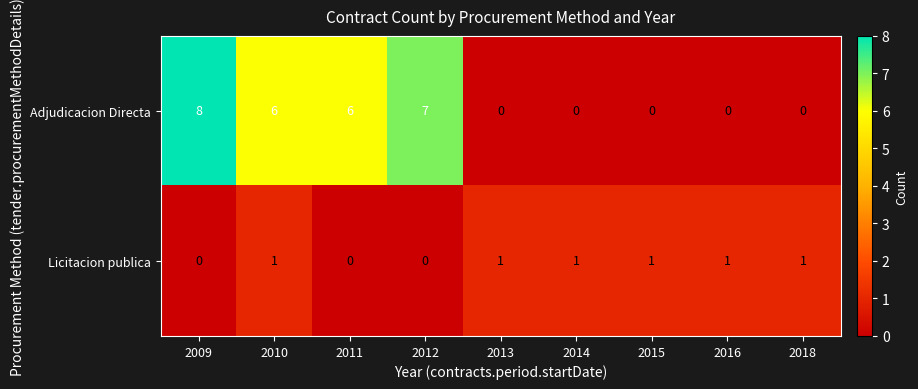

What is the spread (max minus min) of values at 2016?

1